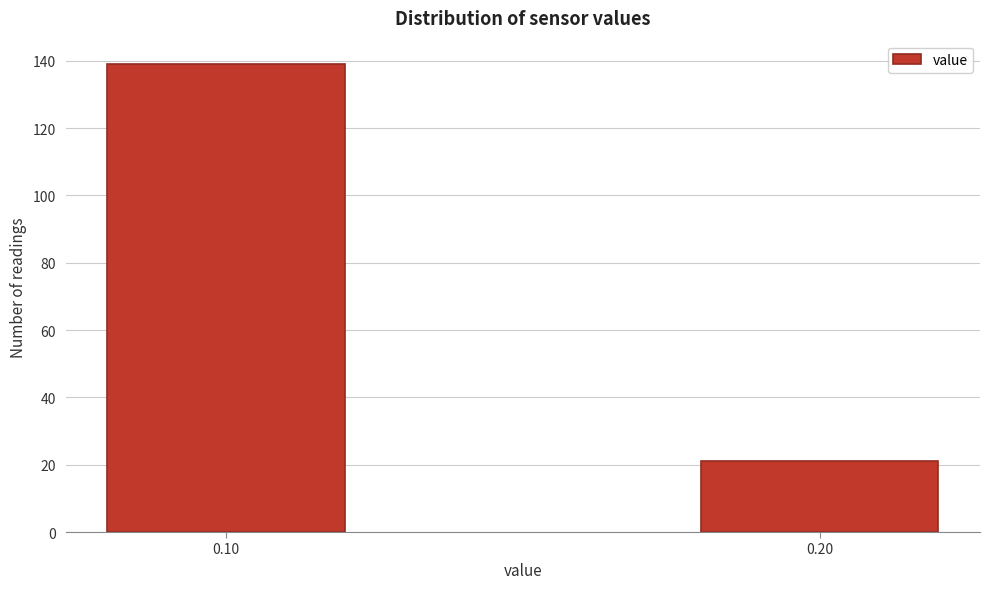

Reading left to right, extract all data points from this chart.

0.10=139	0.20=21